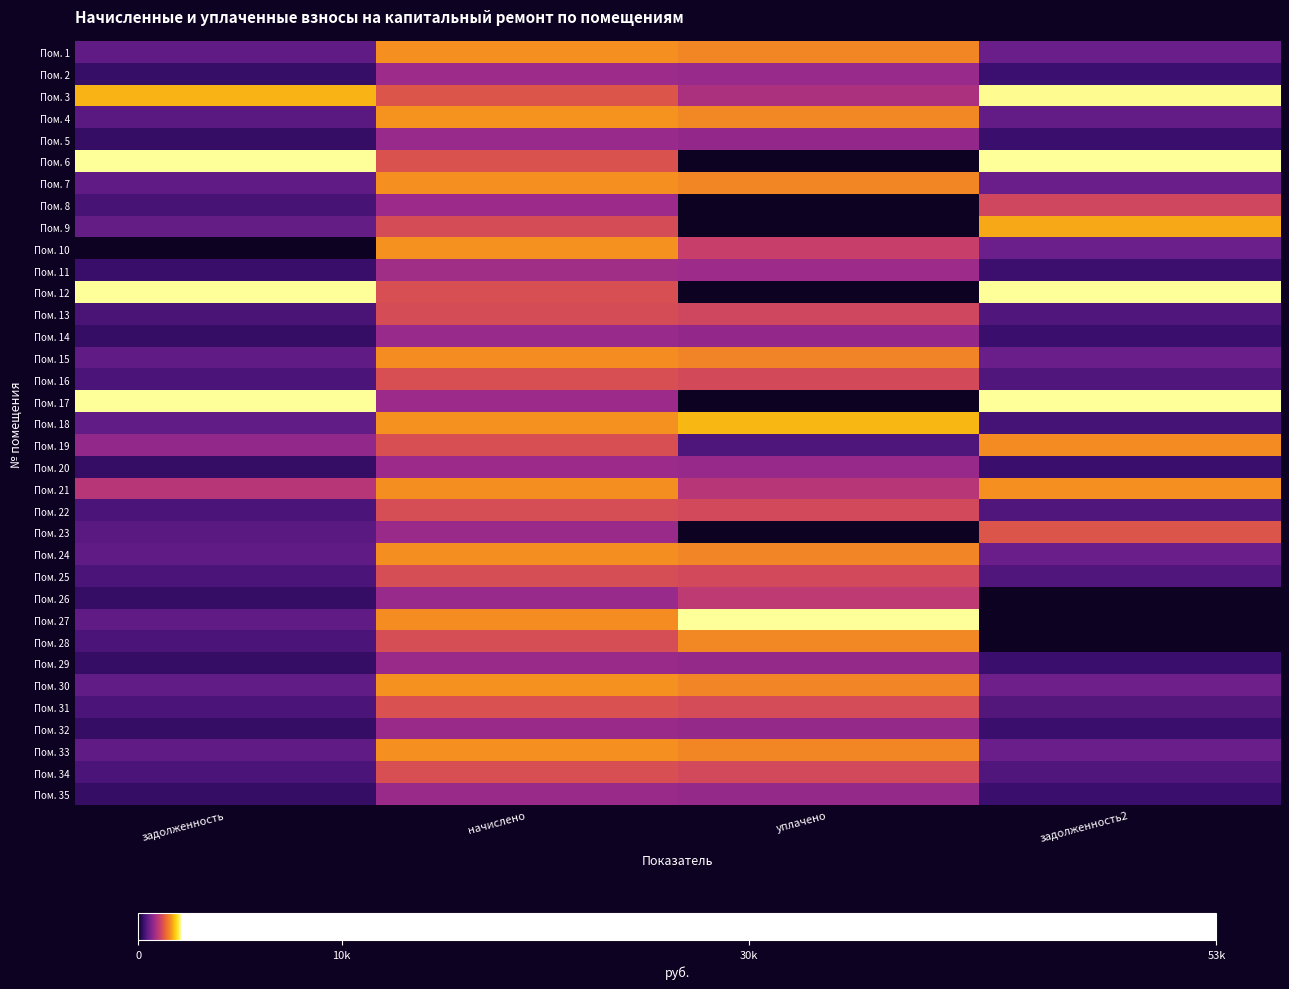

At which category does the chart reach its peak across all series?

задолженность2